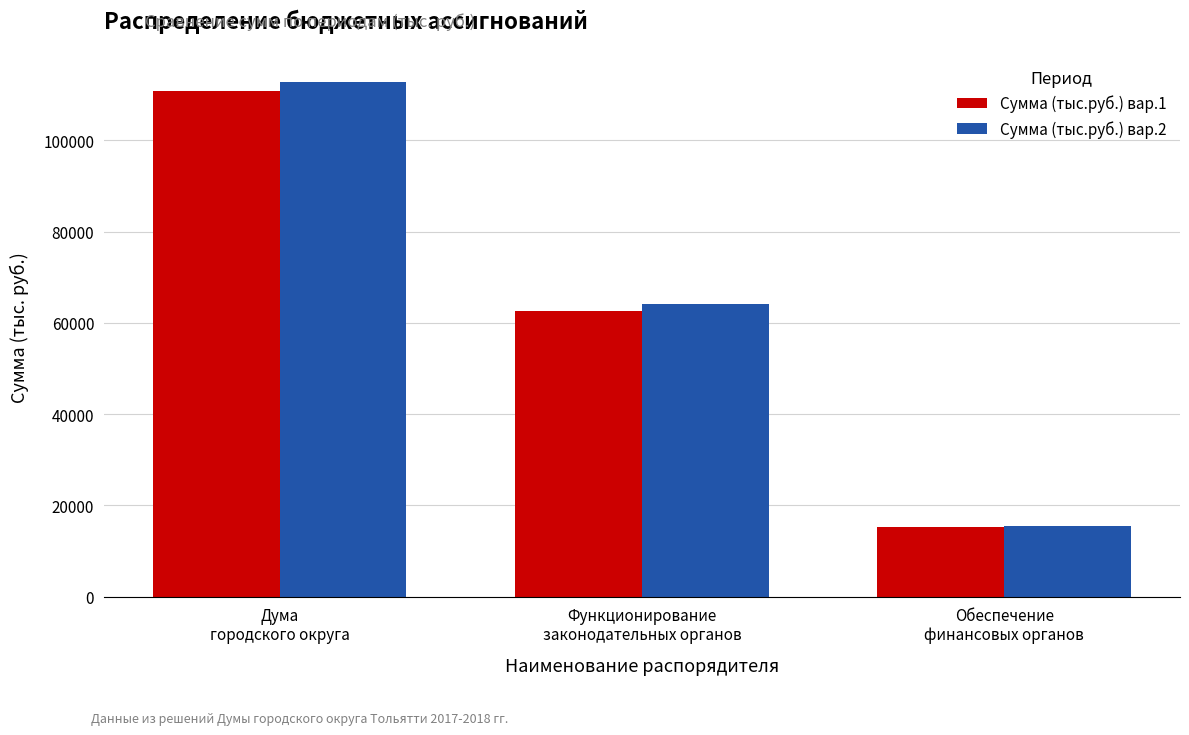

What value does the Сумма (тыс.руб.) вар.1 series have at Функционирование
законодательных органов, to the nearest 50?

62600